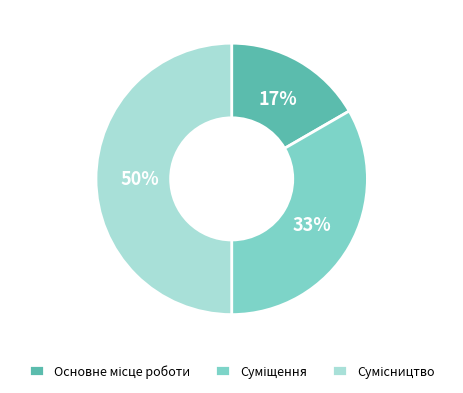

To the nearest percent, what is the average slice percentage?

33%